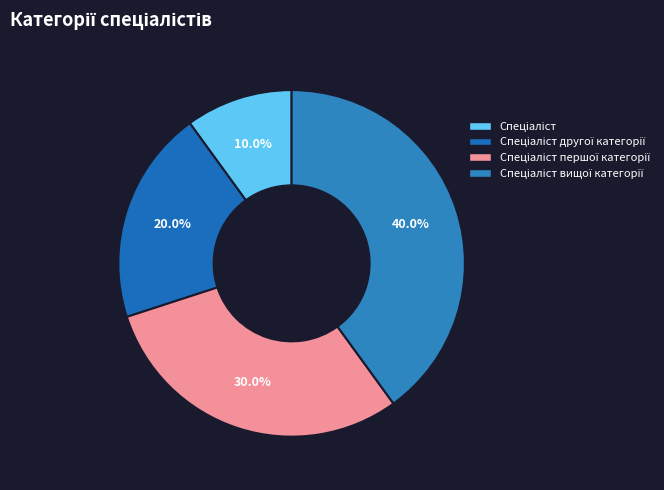

Does Спеціаліст другої категорії account for over 50% of the chart?

No